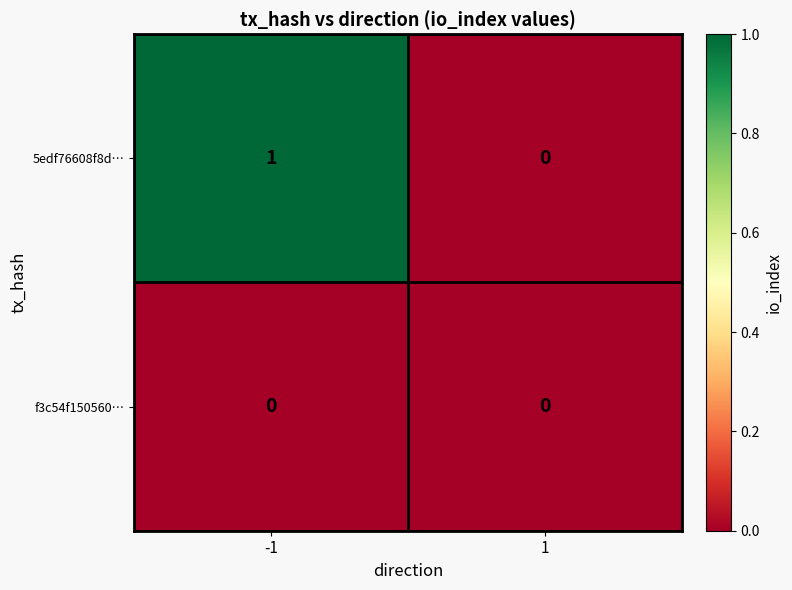

How many distinct data groups are displayed?

2